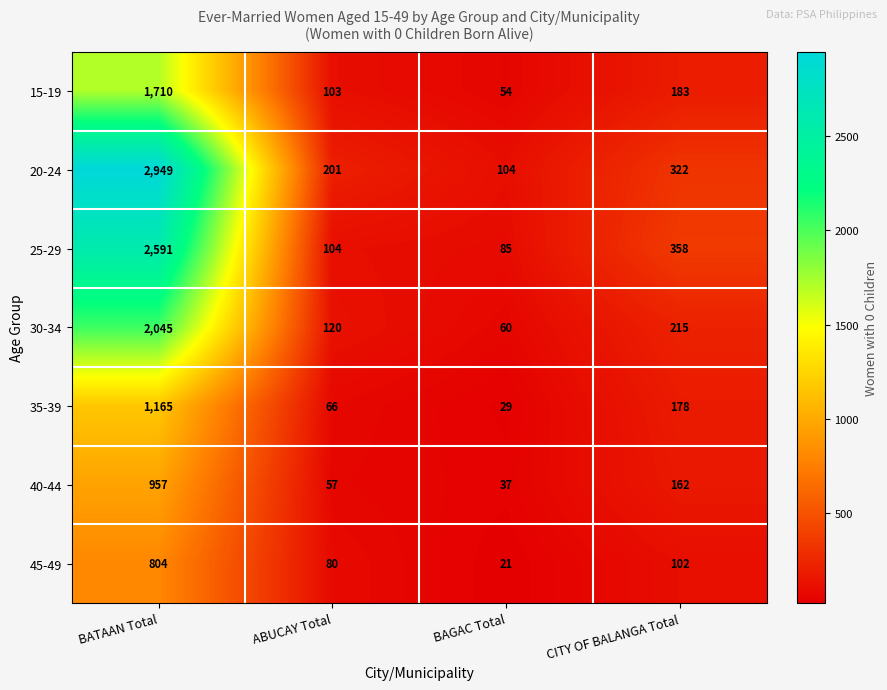

What is the greatest value displayed?

2949